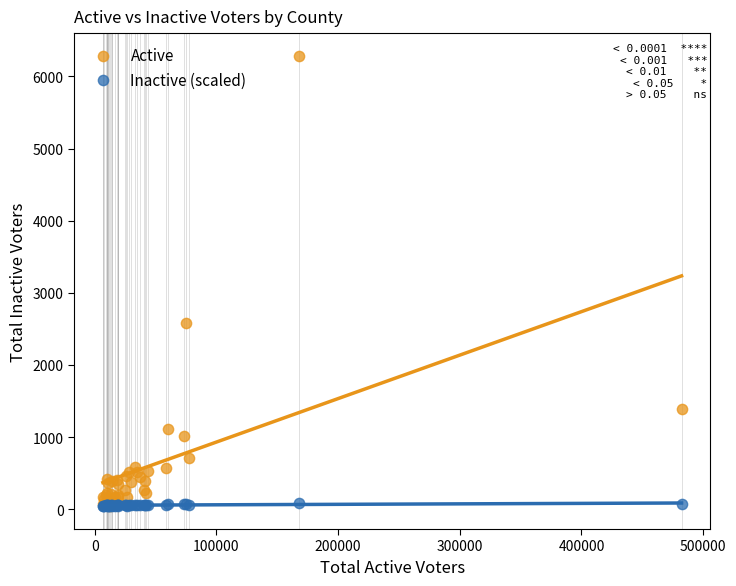

In the Active series, what Y value is closest to 3167?

2589.0